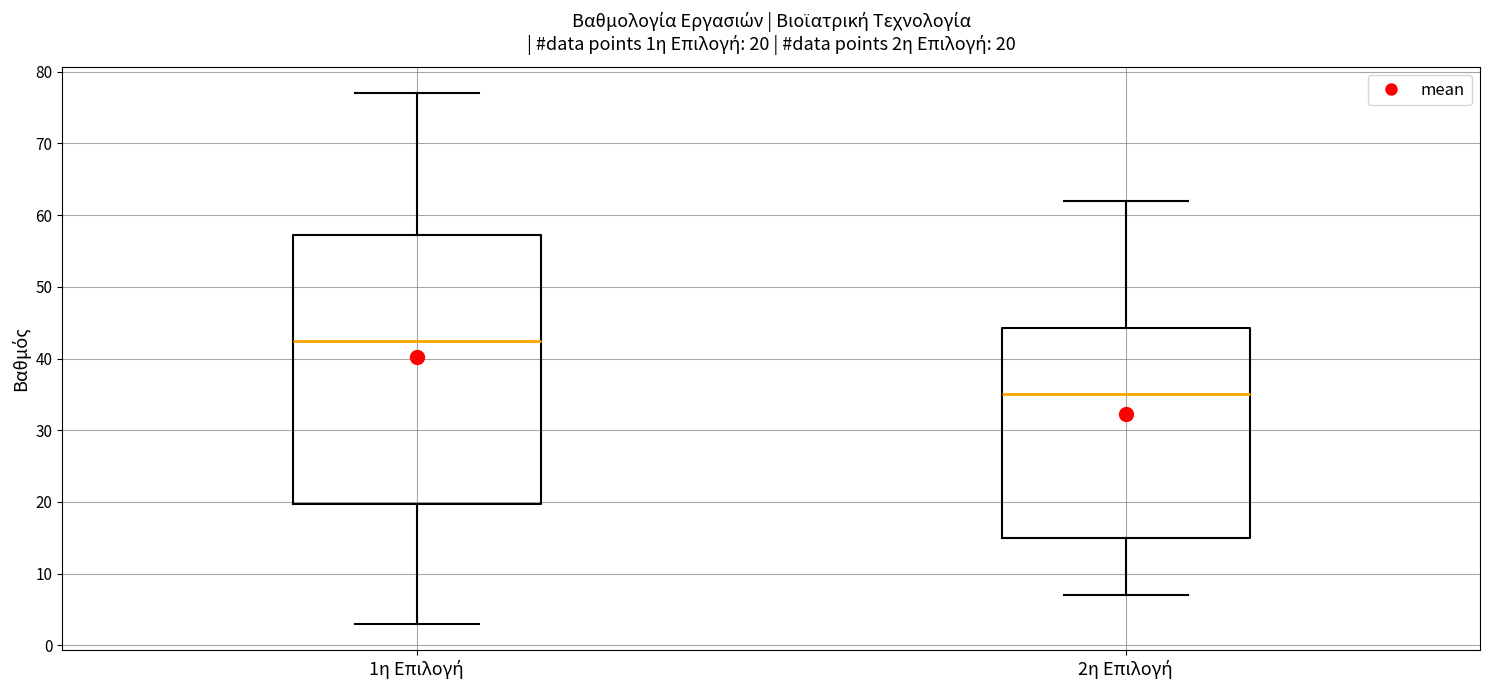

Comparing the boxes themselves (not the whiskers), which one is the tallest?

1η Επιλογή